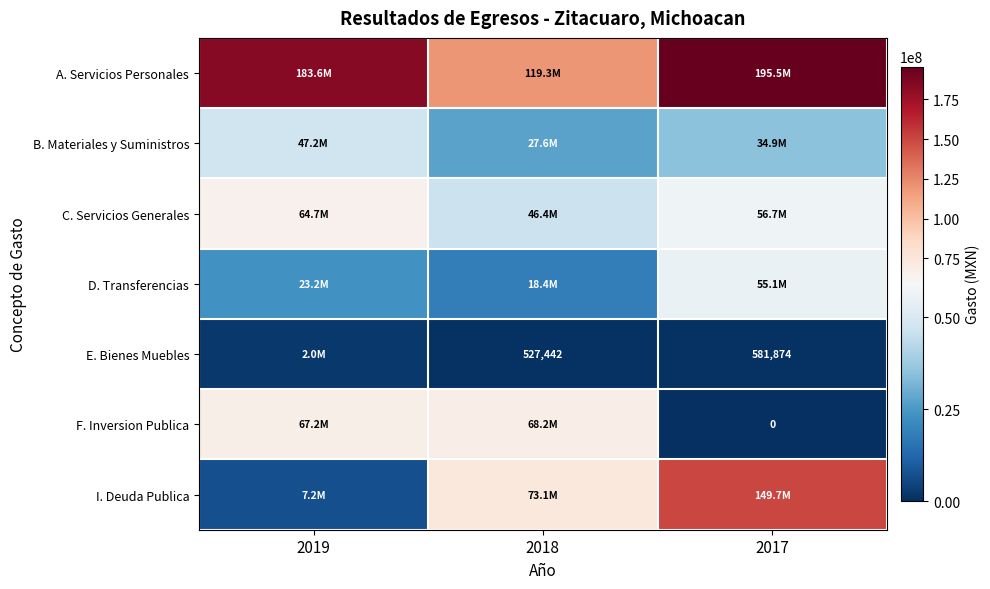

Which series changed the most between 2018 and 2017?

I. Deuda Publica